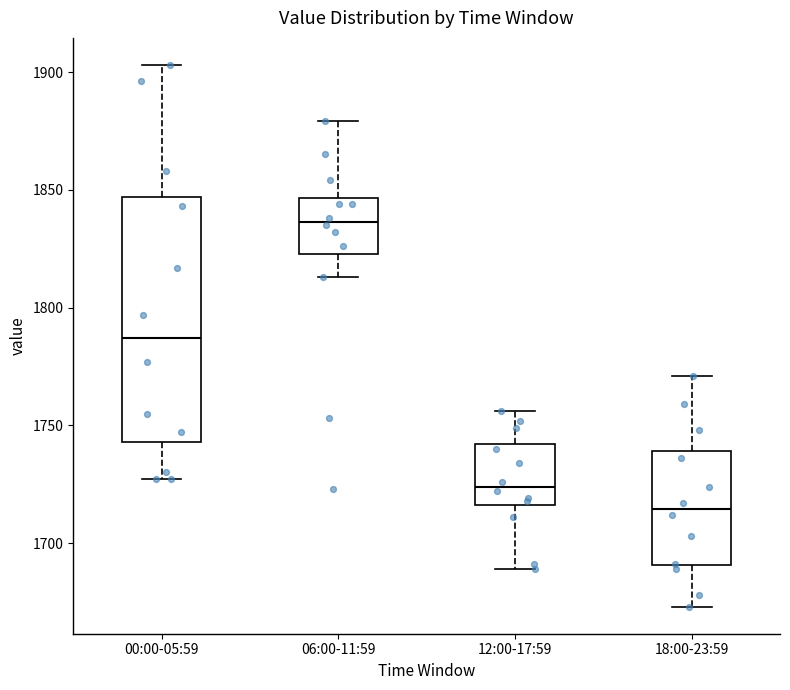

Reading left to right, transcribe this box plot: for each box, give where its median line is, the range the box spans, and where its two whiskers end, as read against the y-axis. The values are not printed on the chart, so give them approximately, as read against the axis.

00:00-05:59: median 1785, box 1745 to 1845, whiskers 1725 to 1905
06:00-11:59: median 1835, box 1825 to 1845, whiskers 1815 to 1880
12:00-17:59: median 1725, box 1715 to 1740, whiskers 1690 to 1755
18:00-23:59: median 1715, box 1690 to 1740, whiskers 1675 to 1770